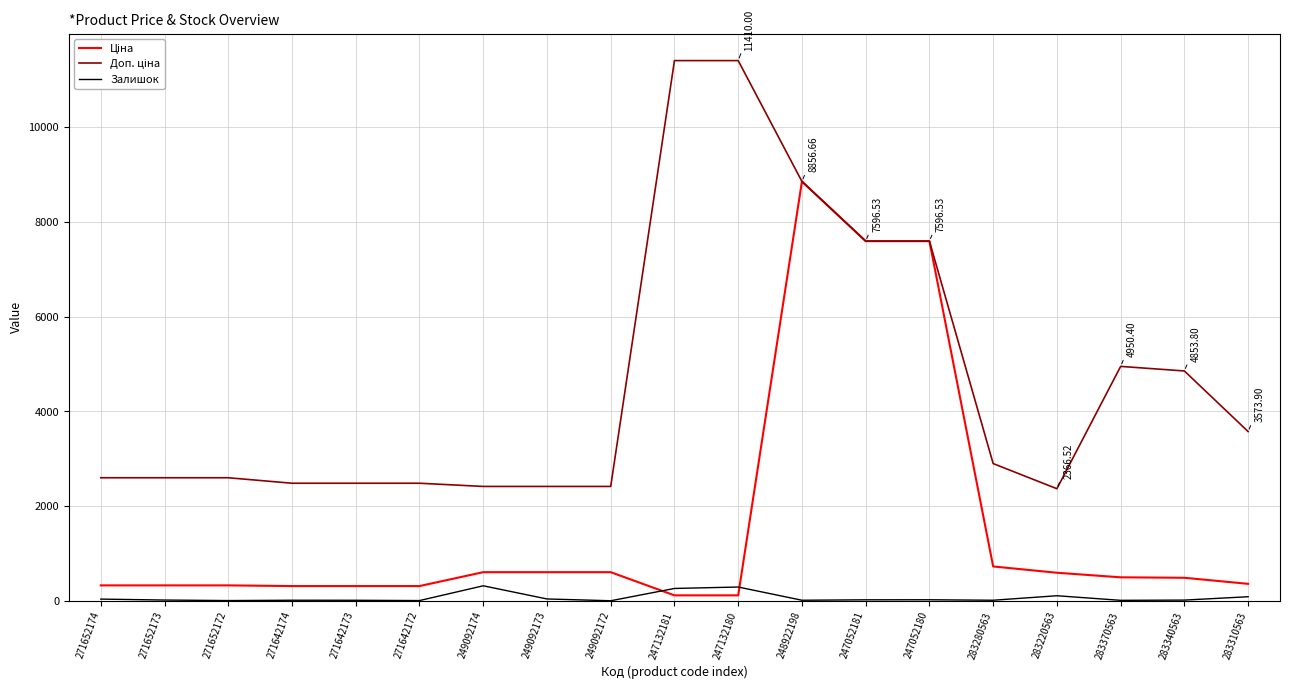

At which category is the sum across all series the highest?

248922198